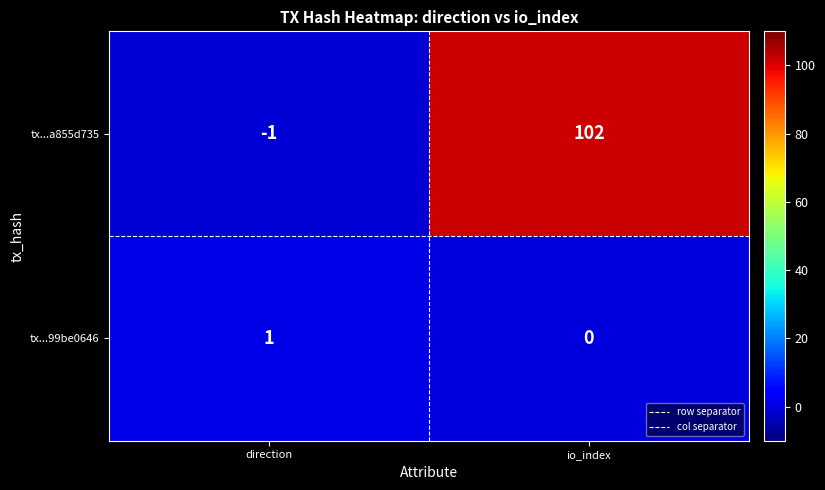

Which label corresponds to the largest value in the chart?

io_index